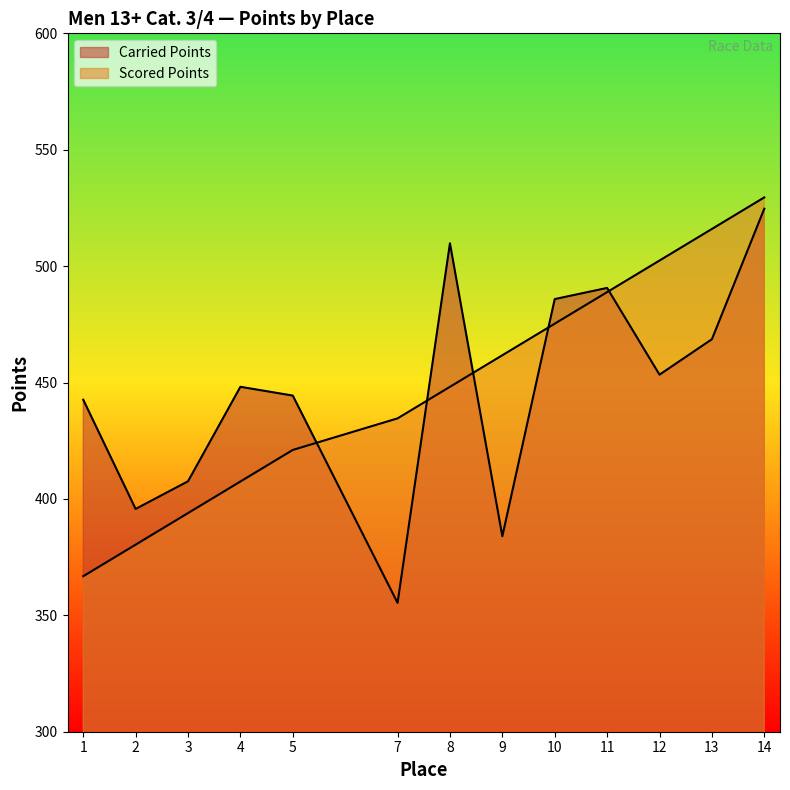

Where do Scored Points and Carried Points first cross each other?

5 and 7